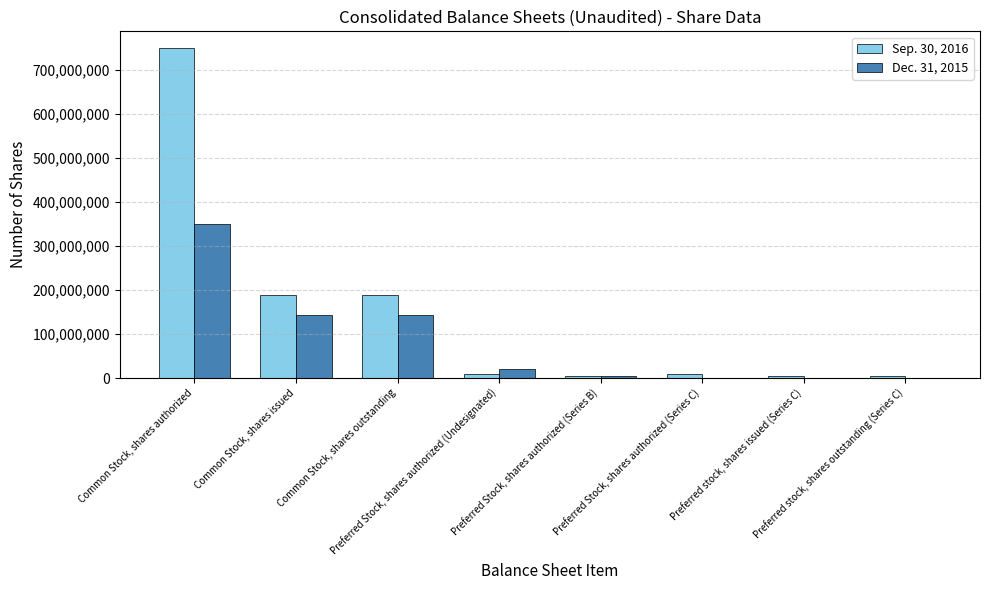

Which label corresponds to the largest value in the chart?

Common Stock, shares authorized